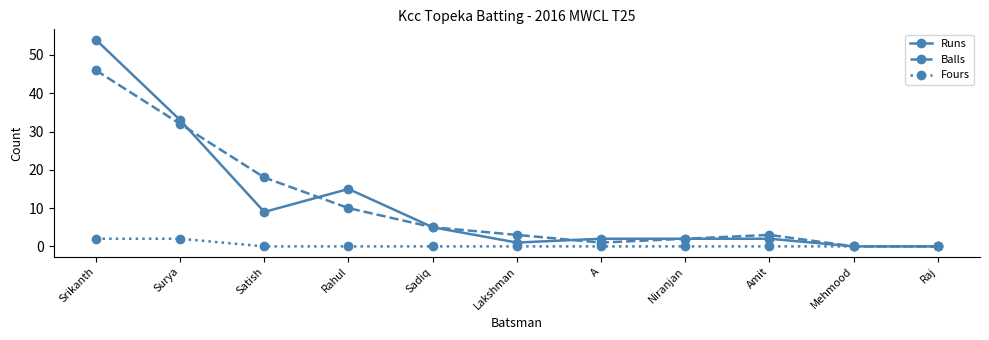

Rank the series by their maximum value, from lowest to highest.

Fours, Balls, Runs